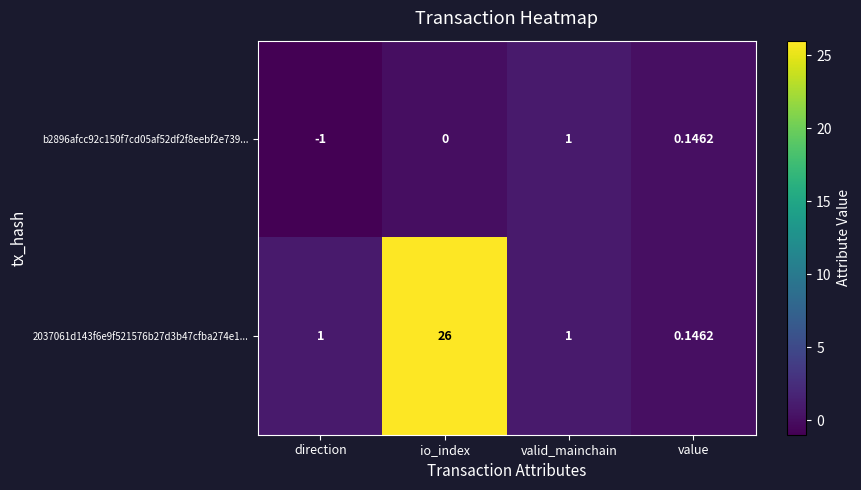

At which category is the sum across all series the highest?

io_index